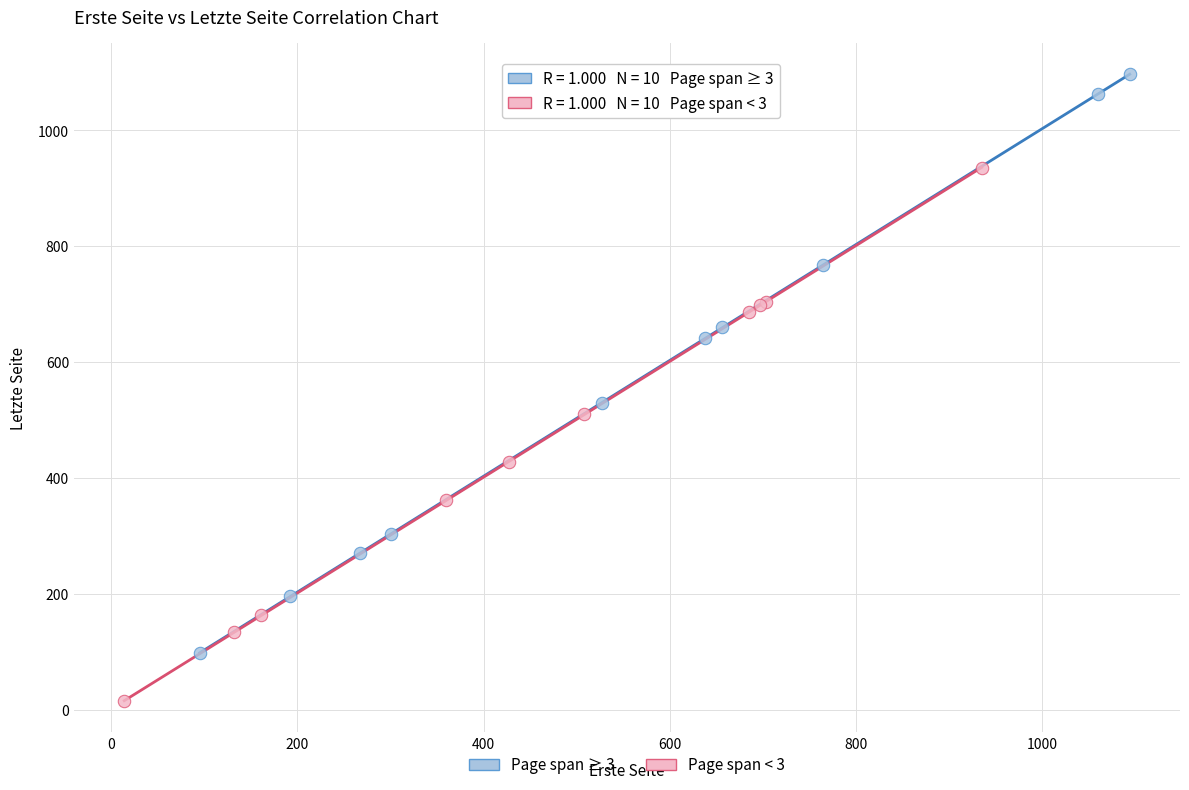

Which series reaches the minimum Y coordinate?

Page span < 3